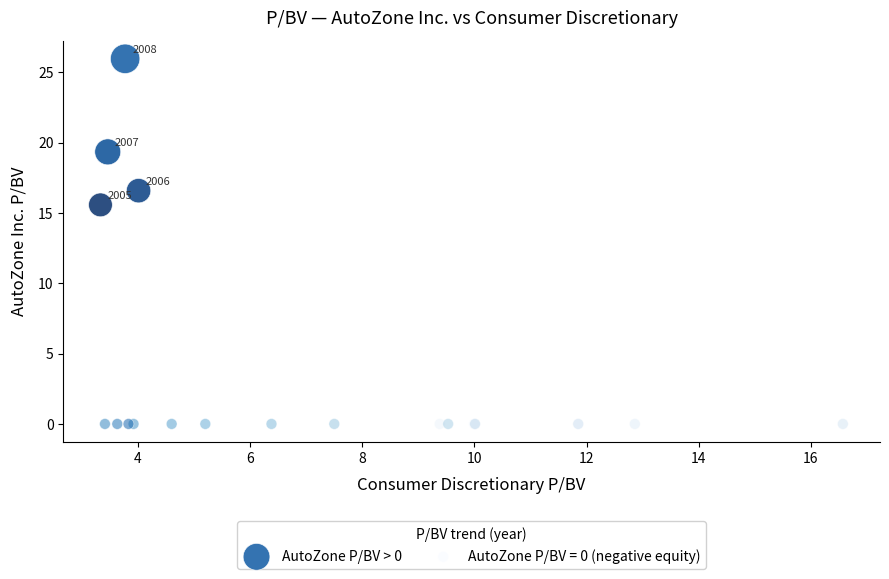

Which series contains the lowest Y value?

AutoZone P/BV = 0 (negative equity)